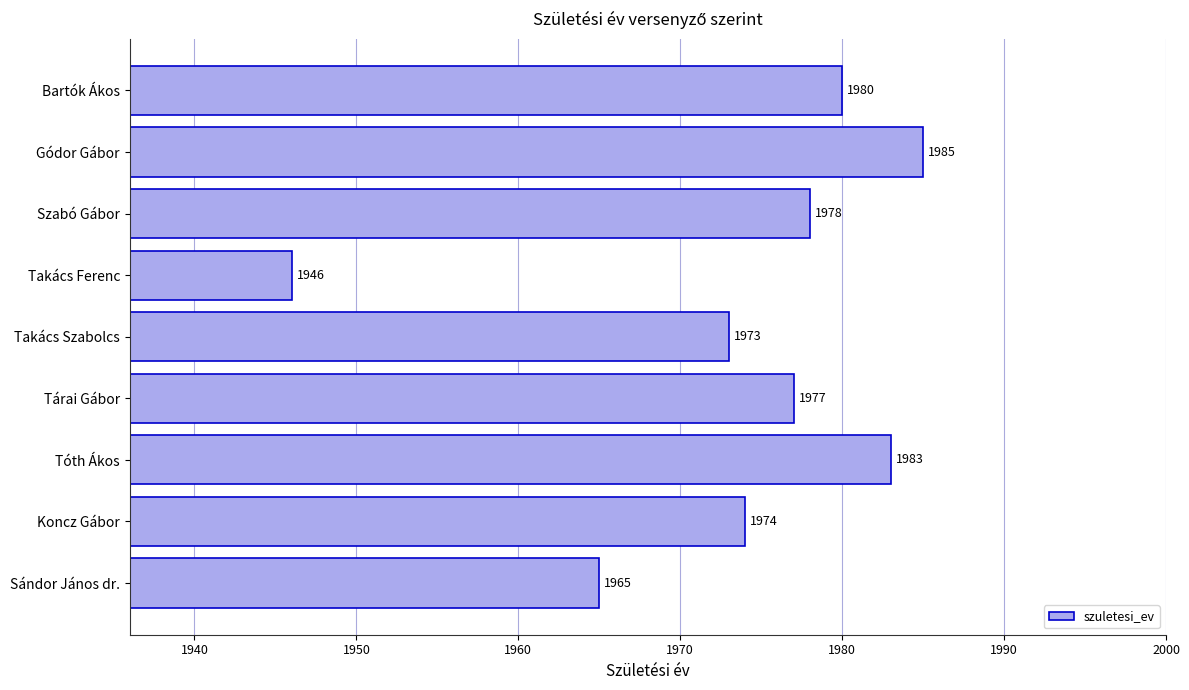

List the labels in order of value, smallest first.

Takács Ferenc, Sándor János dr., Takács Szabolcs, Koncz Gábor, Tárai Gábor, Szabó Gábor, Bartók Ákos, Tóth Ákos, Gódor Gábor